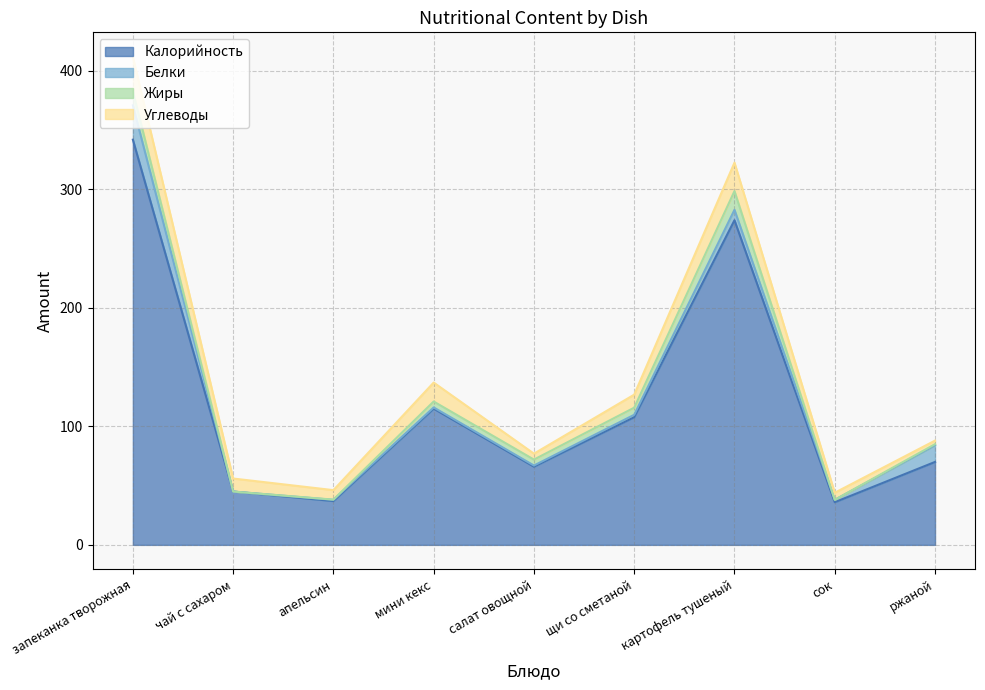

How many series are shown in this chart?

4